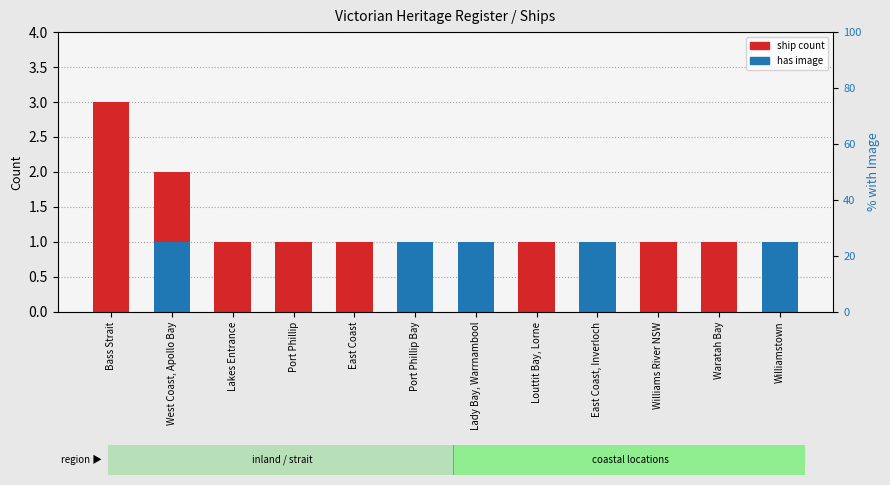

What is the greatest value displayed?

3